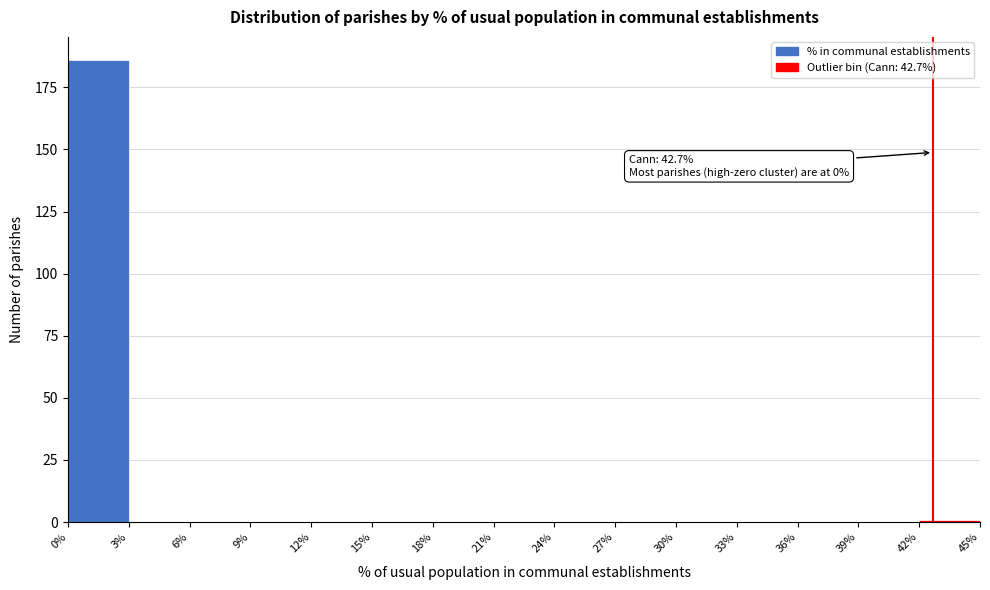

Which range on the x-axis has the tallest bar?

0% to 3%